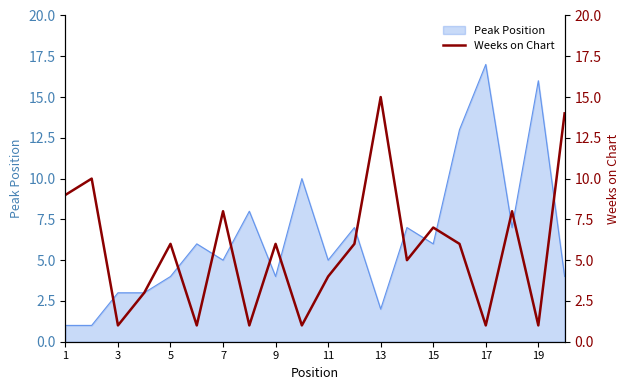

The Peak Position series shows 1 at 1. True or false?

True